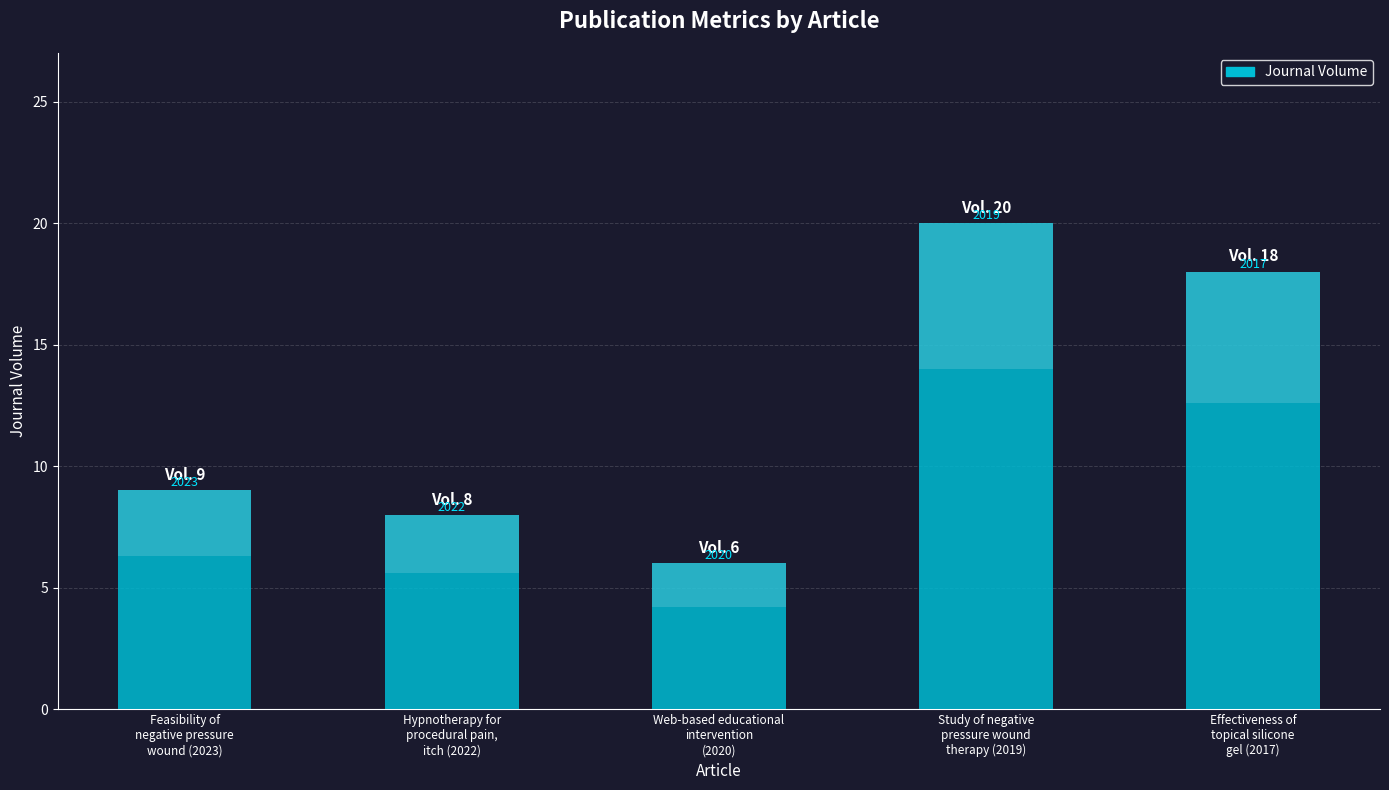

What is the ratio of the value at Web-based educational
intervention
(2020) to the value at Hypnotherapy for
procedural pain,
itch (2022)?

0.8